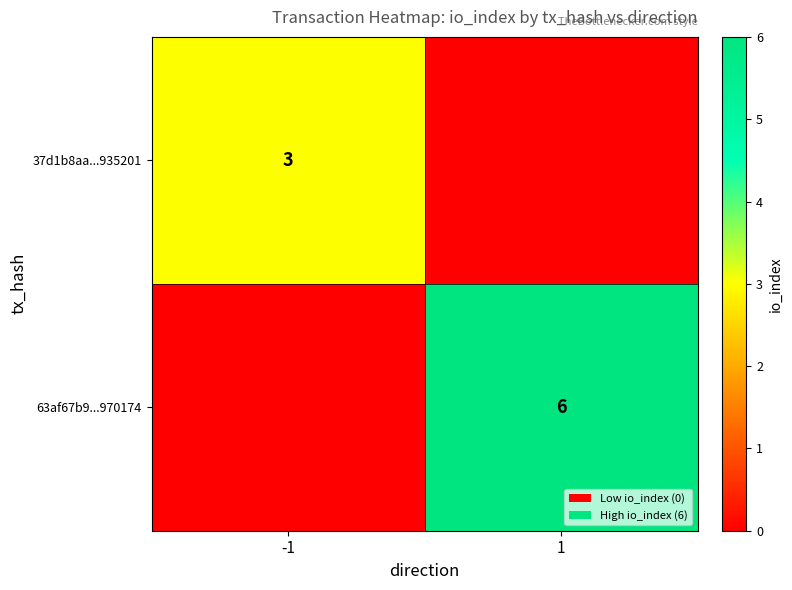

The value of 63af67b9...970174 at 1 is 9. True or false?

False